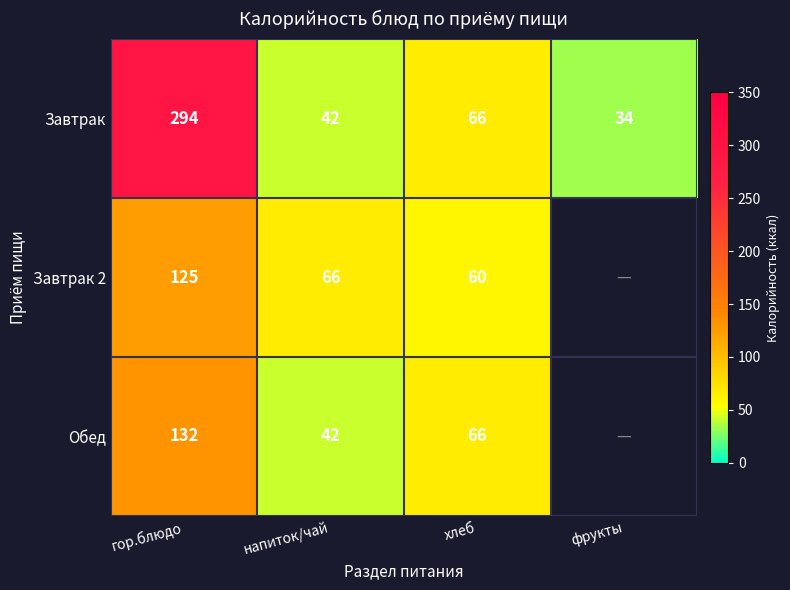

Count the number of data series in this chart.

3